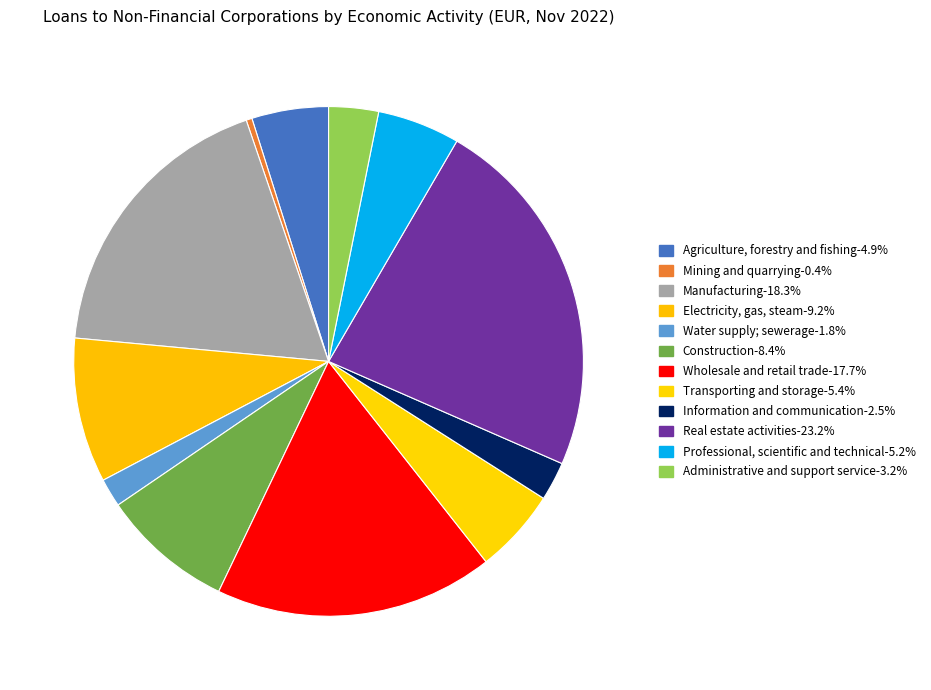

Rank the categories by value from lowest to highest.

Mining and quarrying, Water supply; sewerage, Information and communication, Administrative and support service, Agriculture, forestry and fishing, Professional, scientific and technical, Transporting and storage, Construction, Electricity, gas, steam, Wholesale and retail trade, Manufacturing, Real estate activities